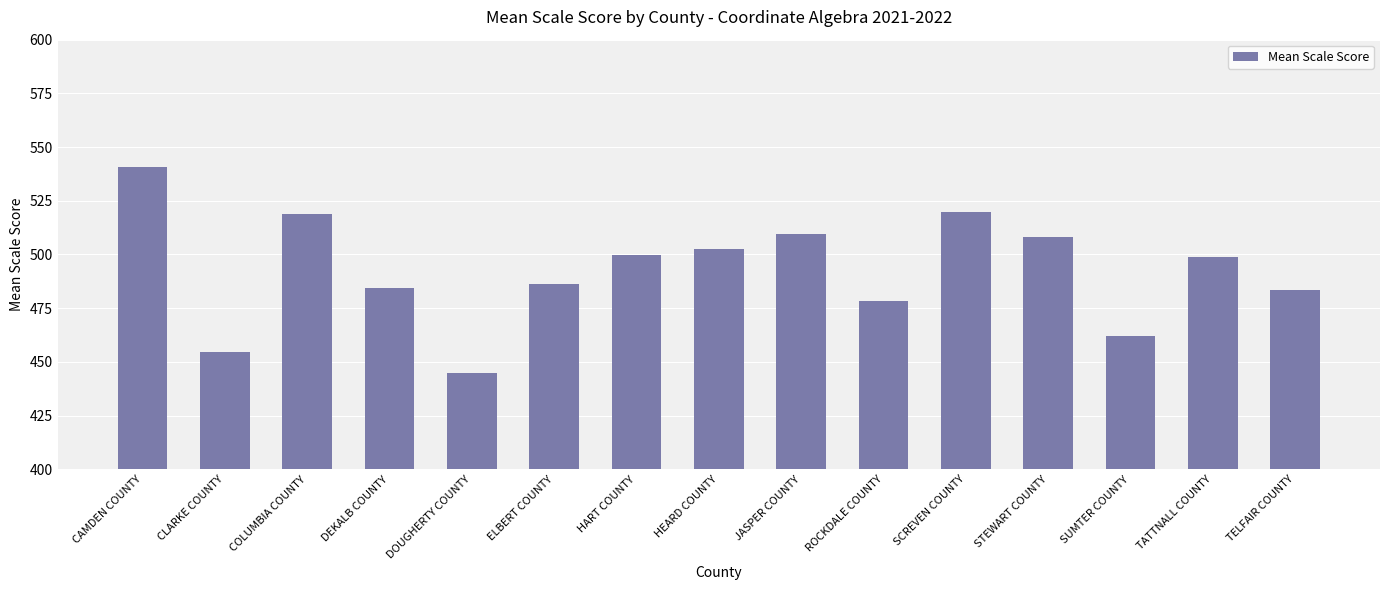

The chart shows a value of 484.6 at DEKALB COUNTY. True or false?

True